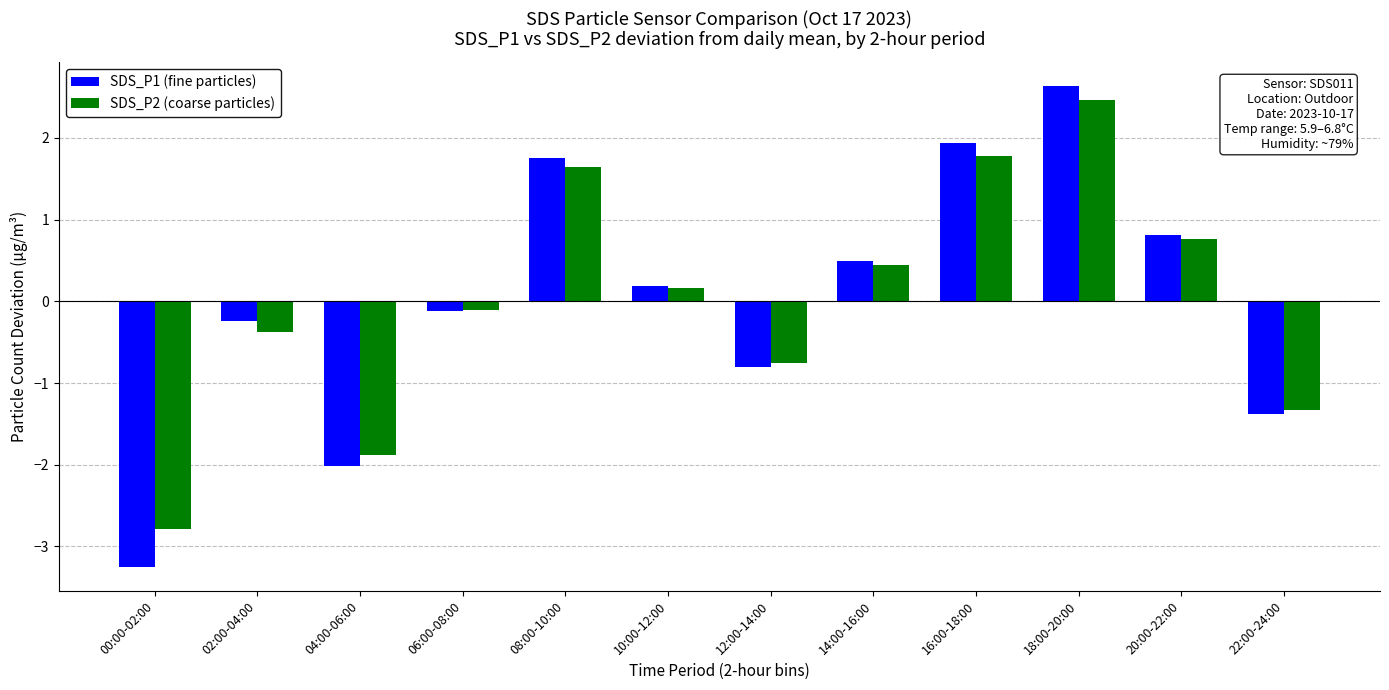

What is the minimum value shown in the chart?

-3.3